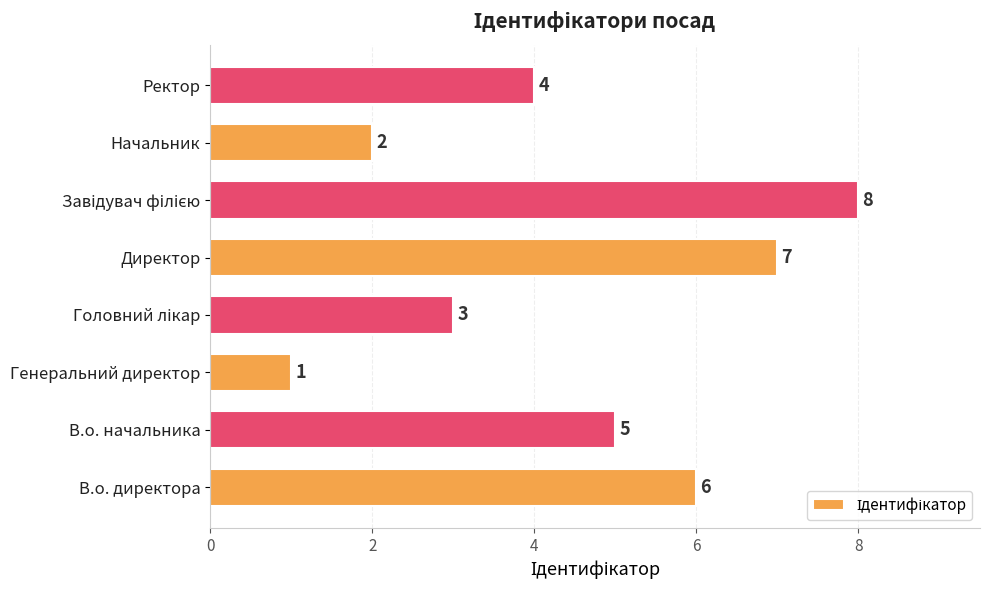

Does the chart contain any negative values?

No